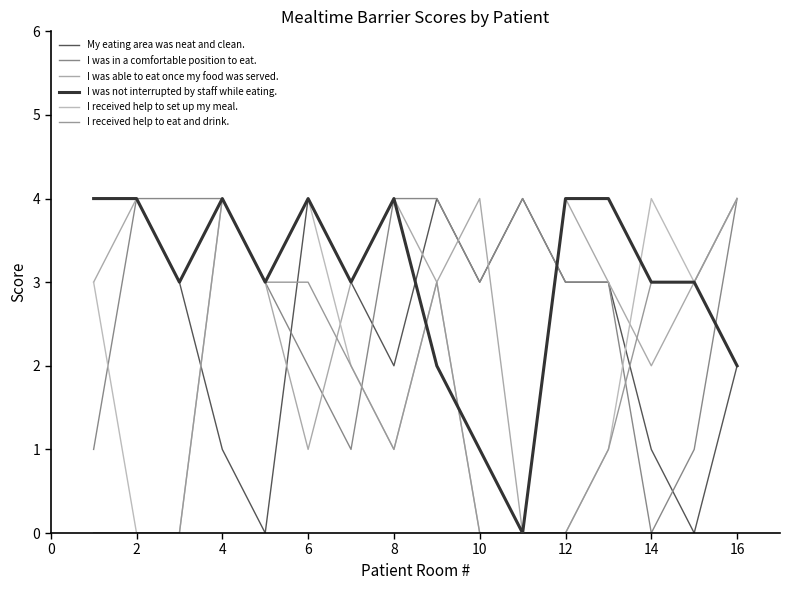

At how many categories does at least one series exceed 0?

16